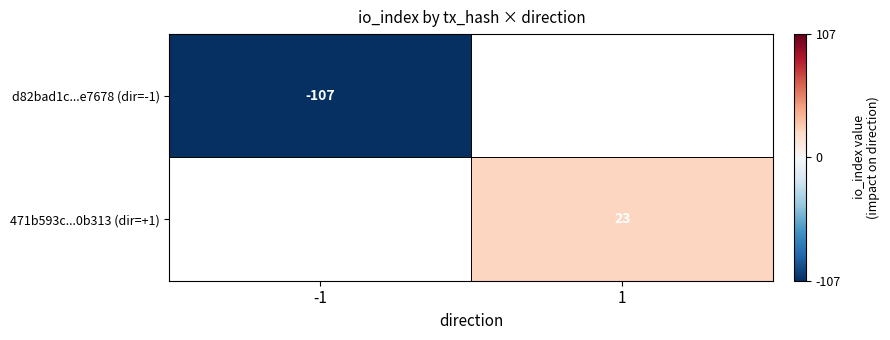

Is it true that d82bad1c...e7678 (dir=-1) equals -36 at -1?

False